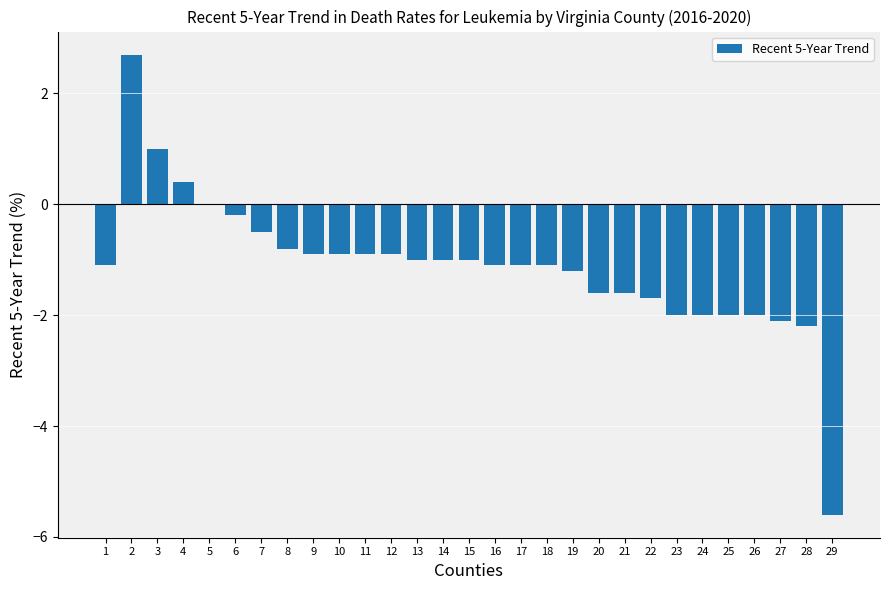

What is the change in value from 3 to 14?

-2.0